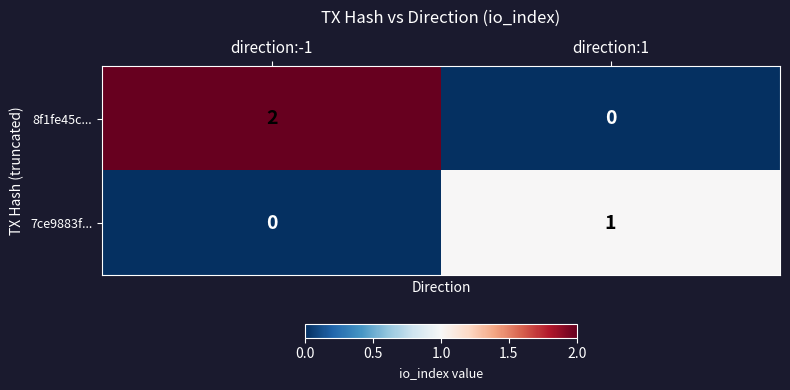

Rank the series by their average value, from highest to lowest.

8f1fe45c..., 7ce9883f...